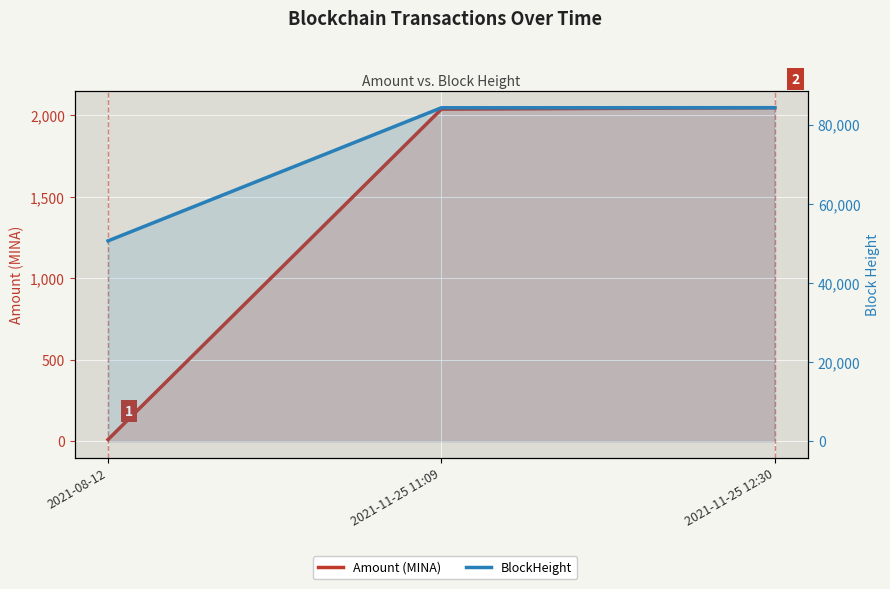

At which label does BlockHeight first exceed 84230?

2021-11-25 12:30